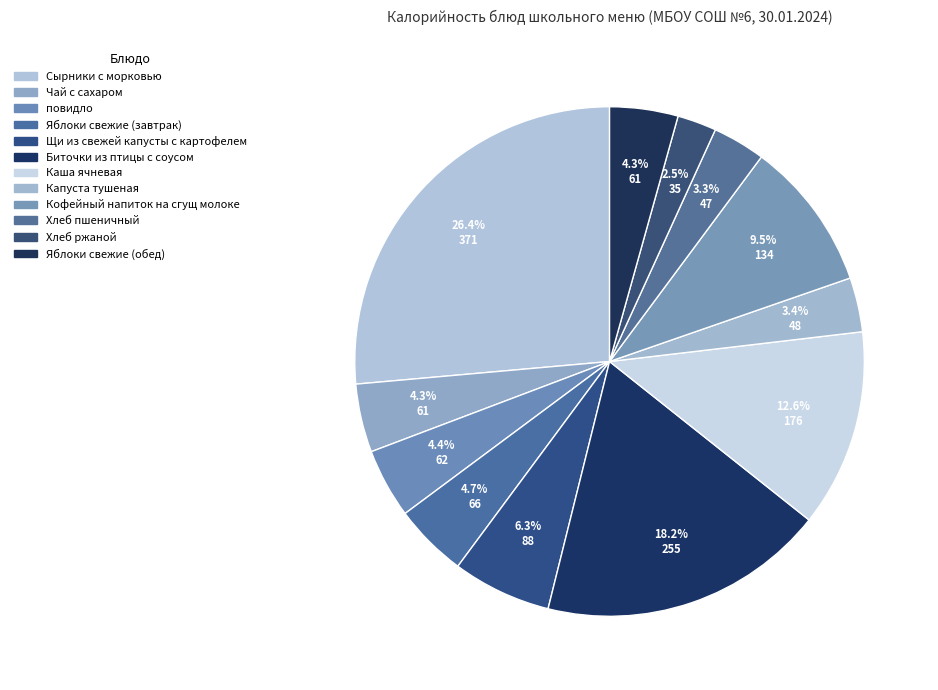

Which category has the smallest portion of the pie?

Хлеб ржаной